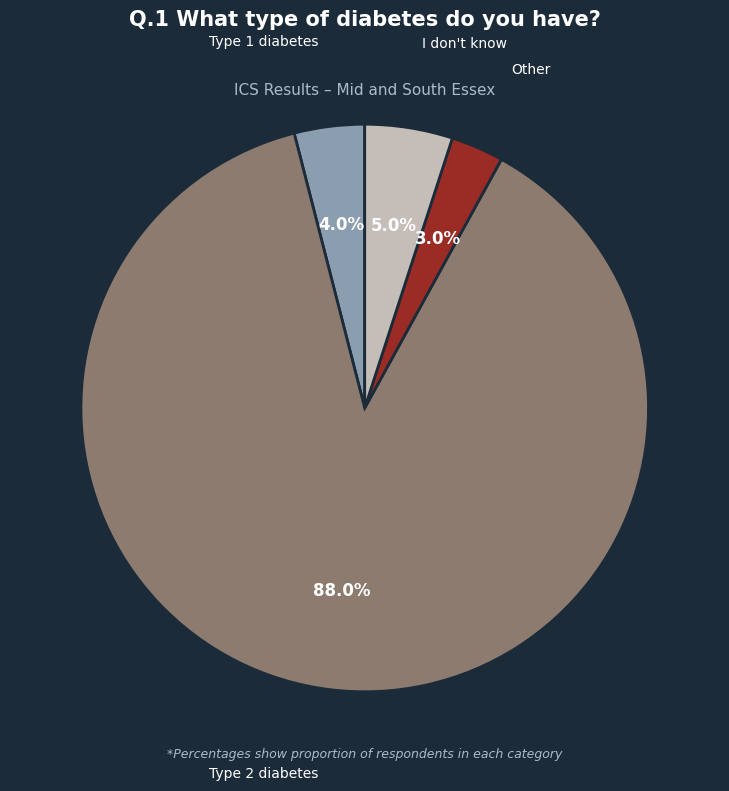

To the nearest percent, what portion does Type 1 diabetes represent?

4%